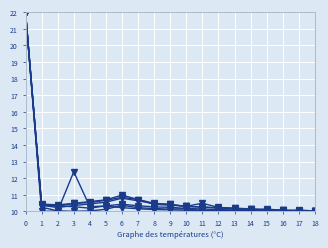

How many lines are shown in the chart?

6